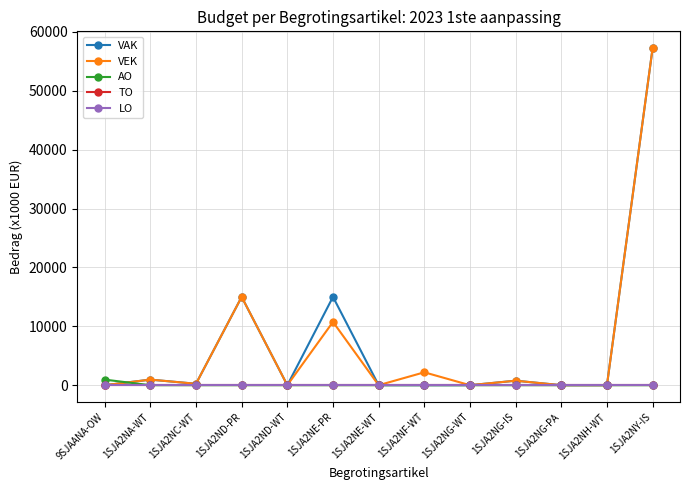

Does the chart have visible grid lines?

Yes